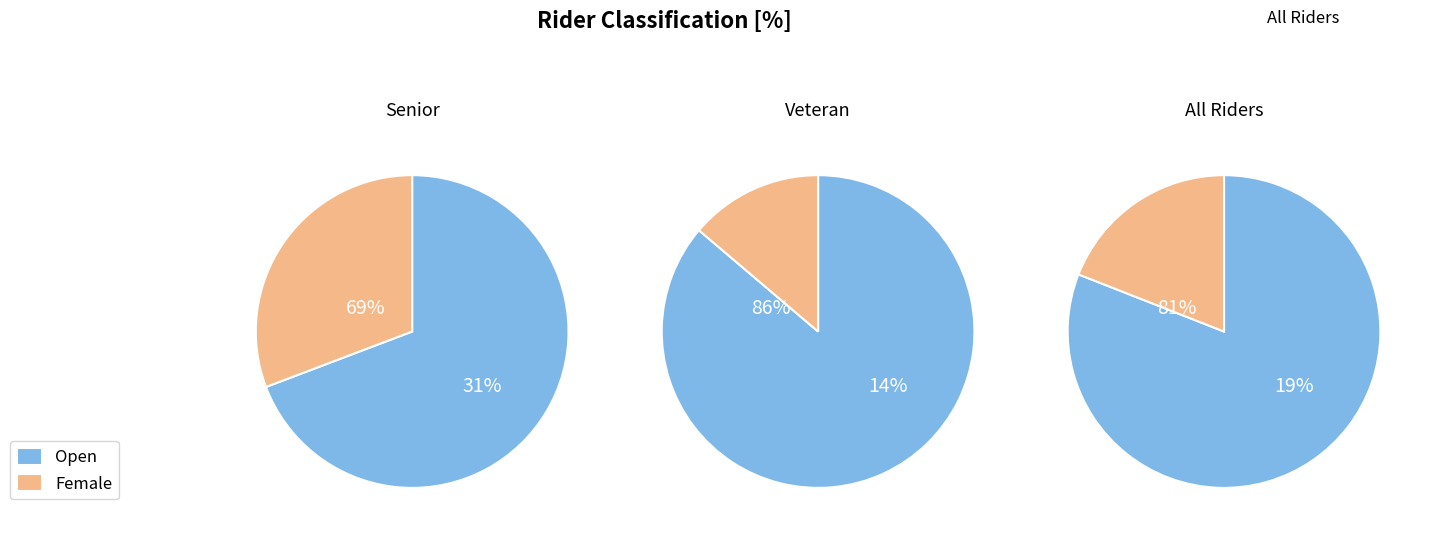

What is the largest slice in the pie chart?

Open